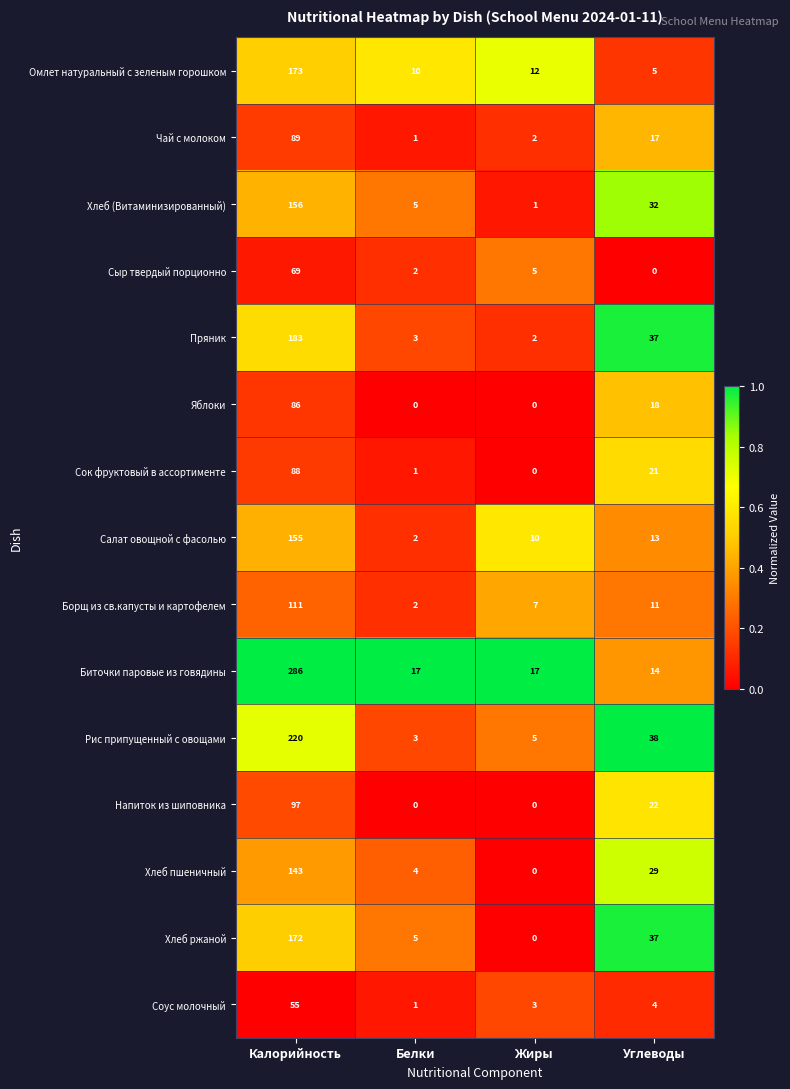

At which category does the chart reach its peak across all series?

Калорийность